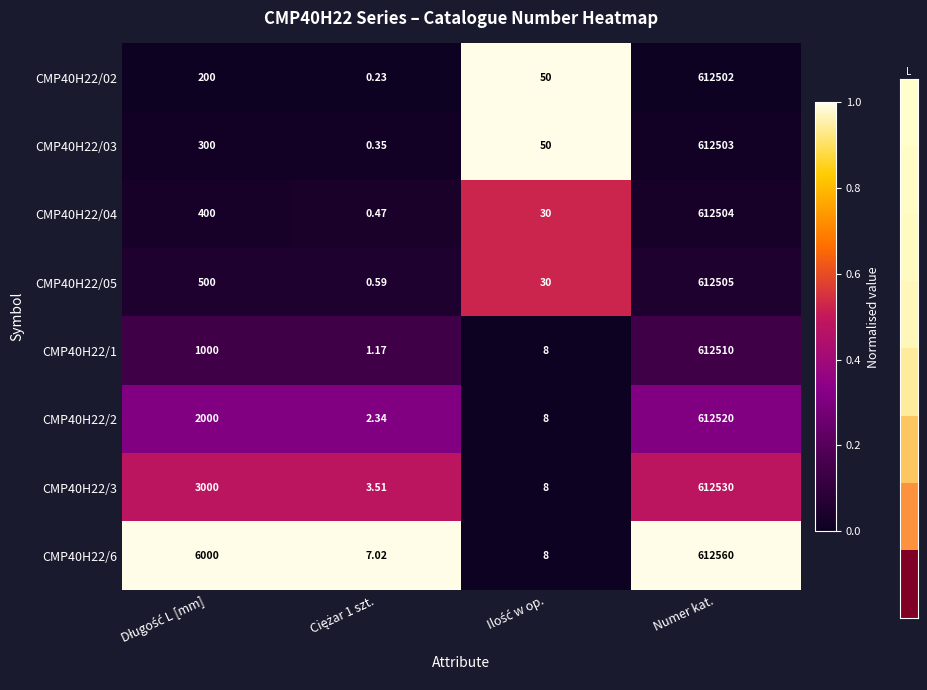

At how many categories does at least one series exceed 0?

4